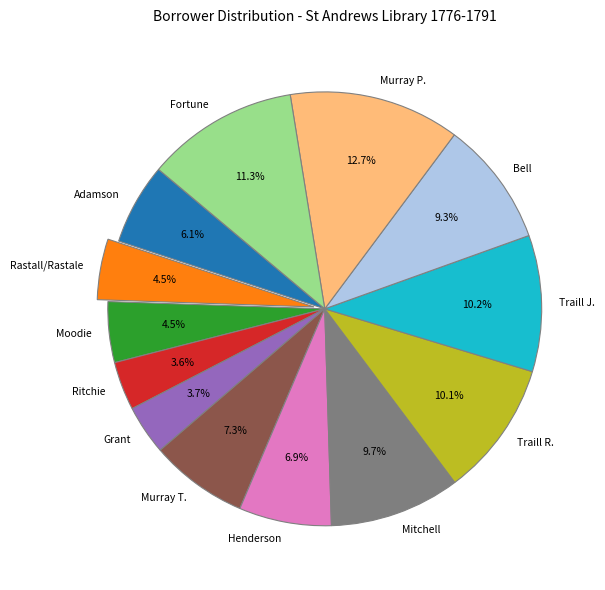

What percentage do Henderson and Murray T. together represent?

14.2%